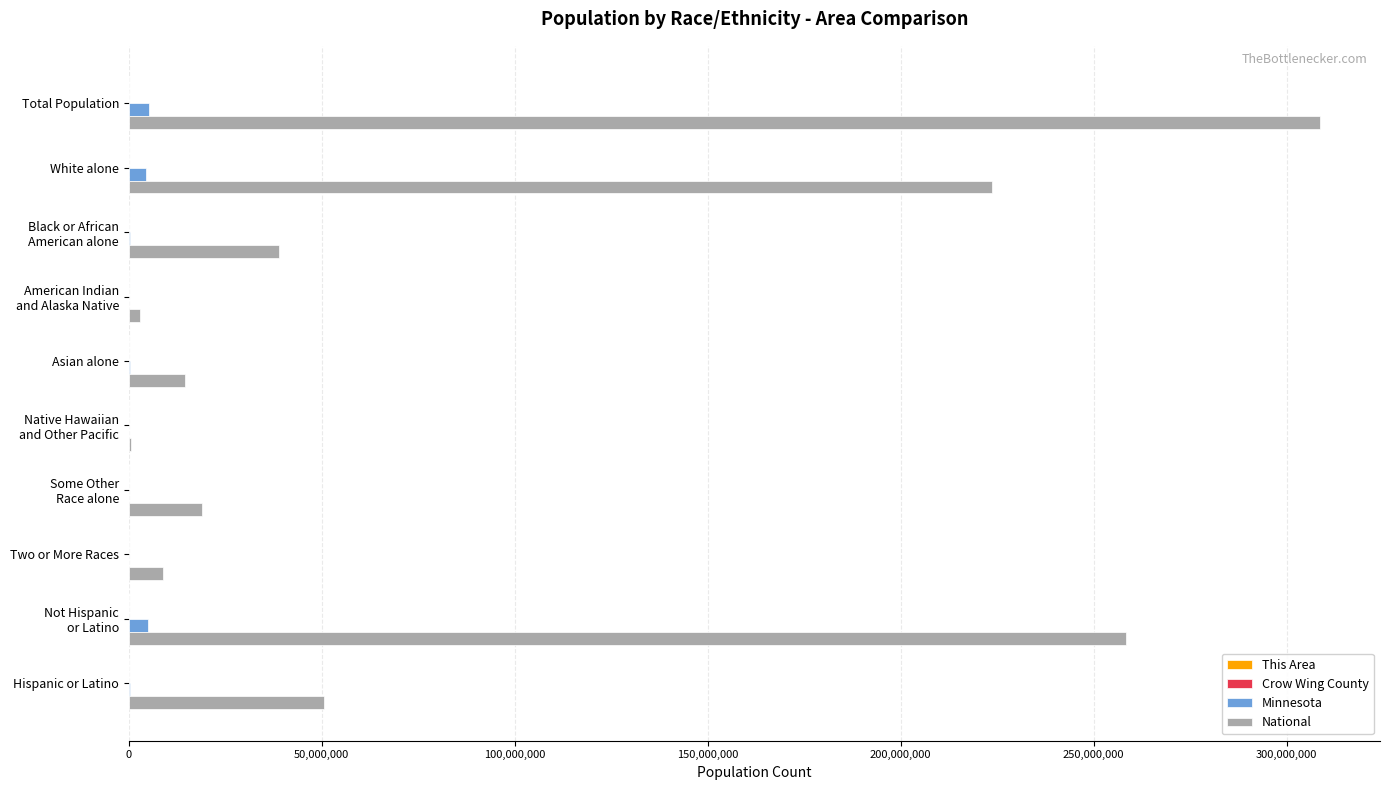

The National series shows 223553265 at White alone. True or false?

True